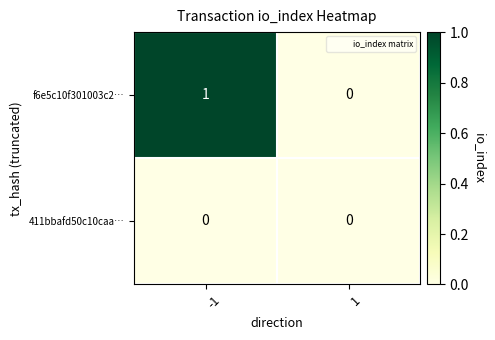

Rank the series at -1 from highest to lowest value.

f6e5c10f301003c2…, 411bbafd50c10caa…